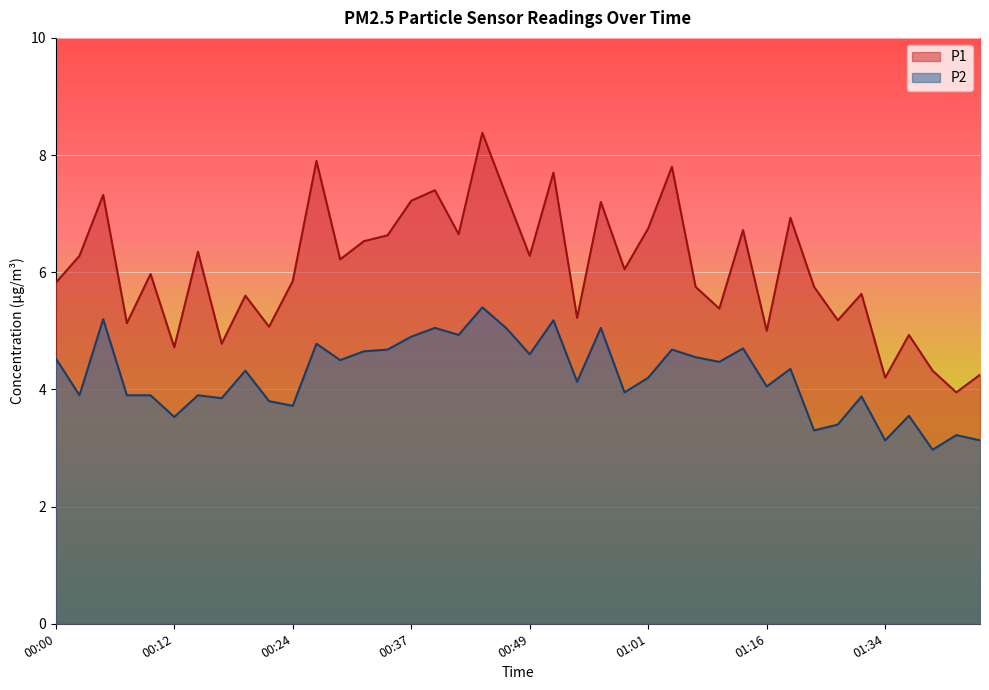

Is the value of P1 at 00:22 greater than the value of P2 at 00:15?

Yes